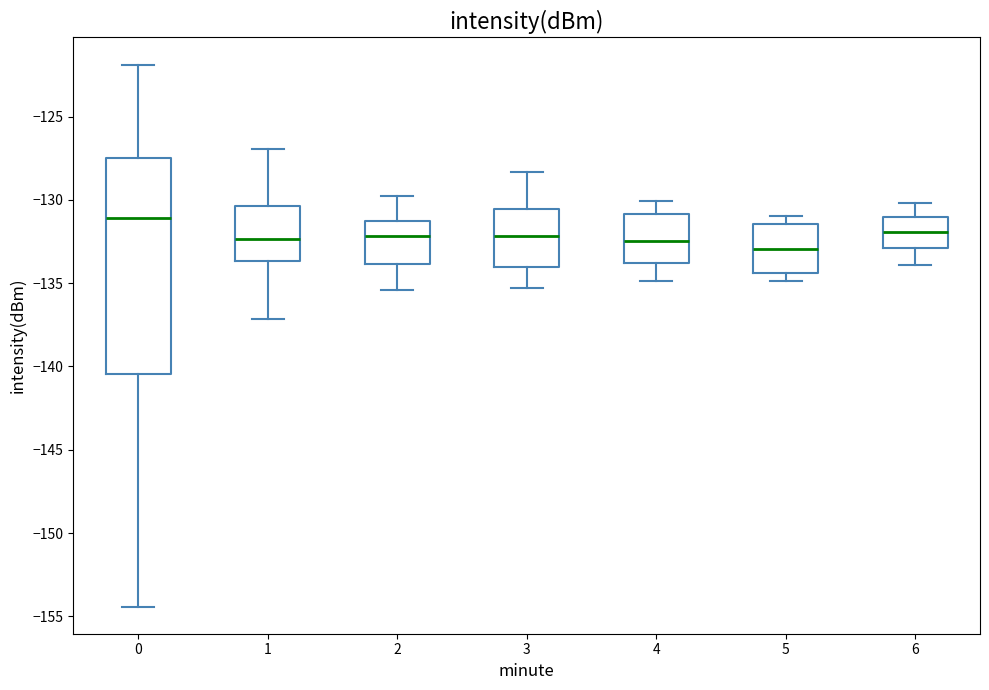

Which box has the highest median line?

0